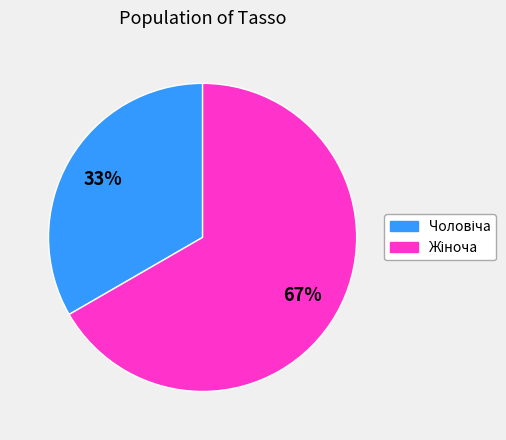

Is there a majority slice in this chart?

Yes